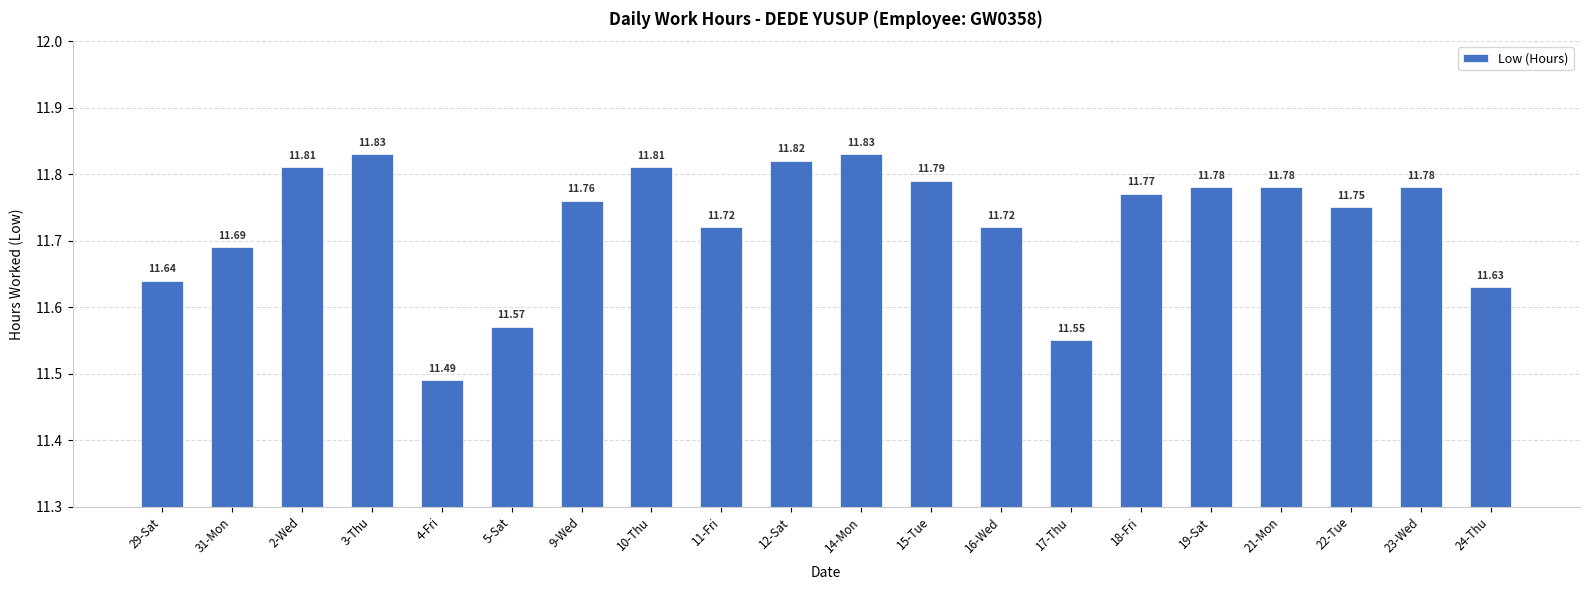

How many bars are there in total?

20